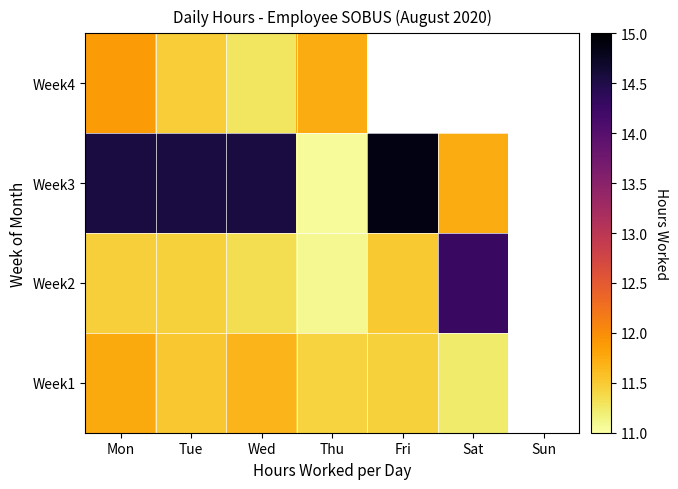

How many data points in Week4 are above 11?

4